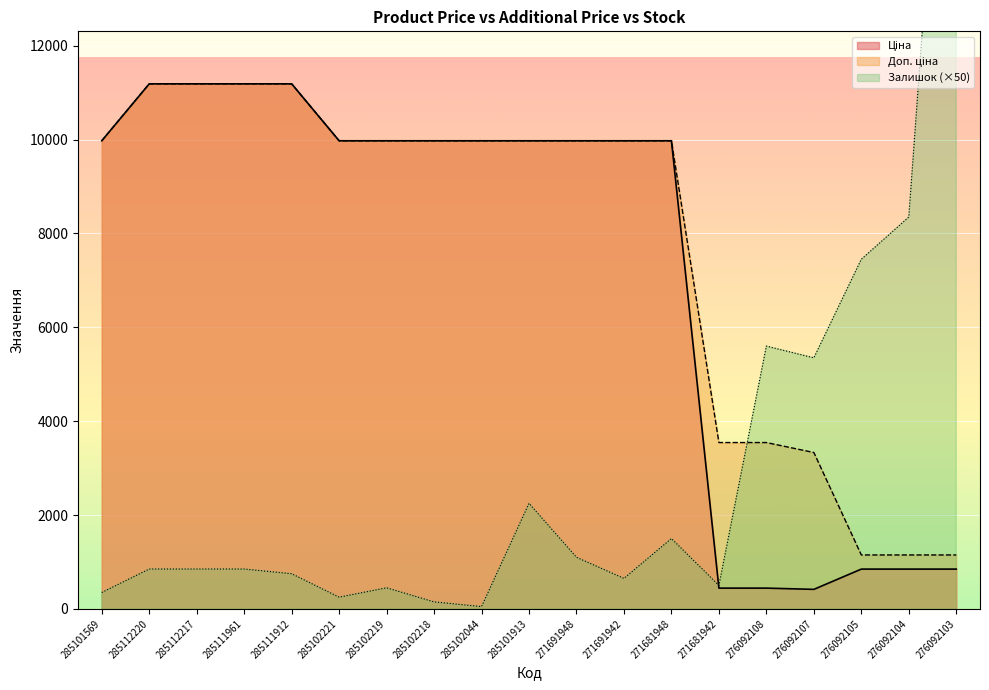

At which category does Залишок reach its first local peak?

285102219